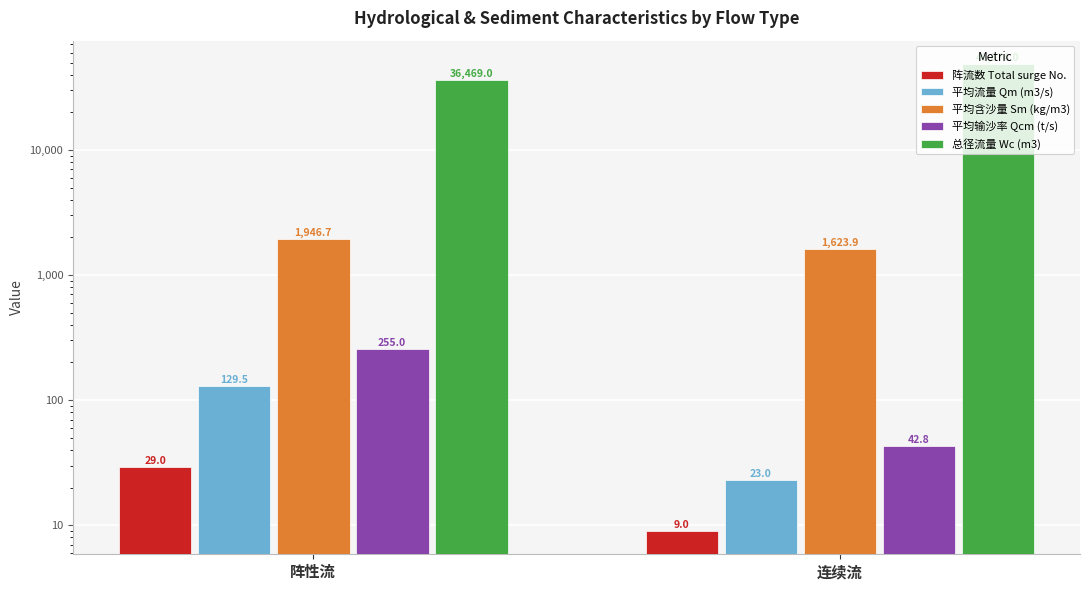

Rank the categories by 平均输沙率 Qcm (t/s) value from lowest to highest.

连续流, 阵性流